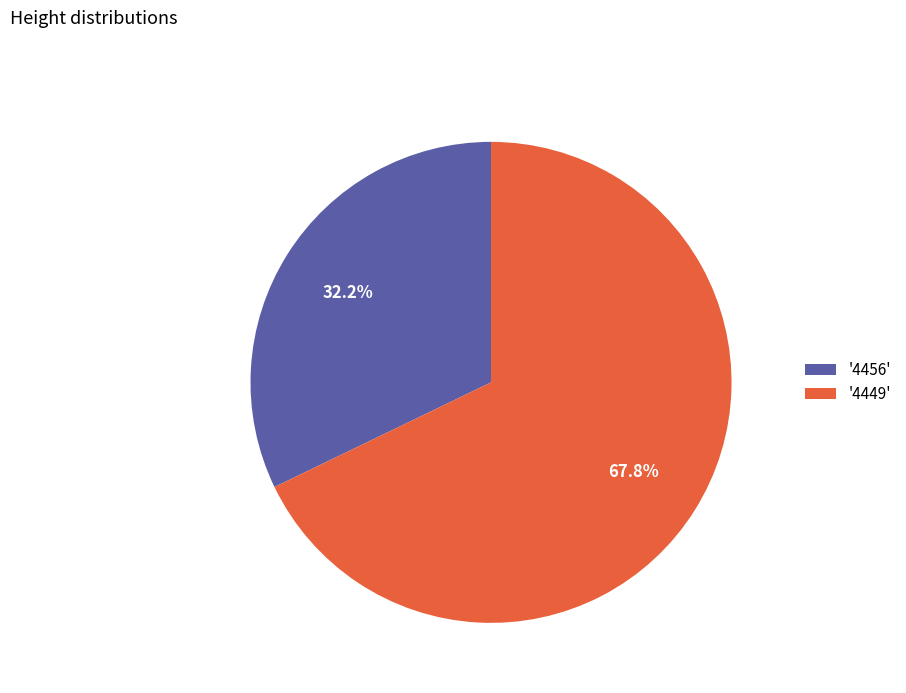

Which slice is the largest?

'4449'